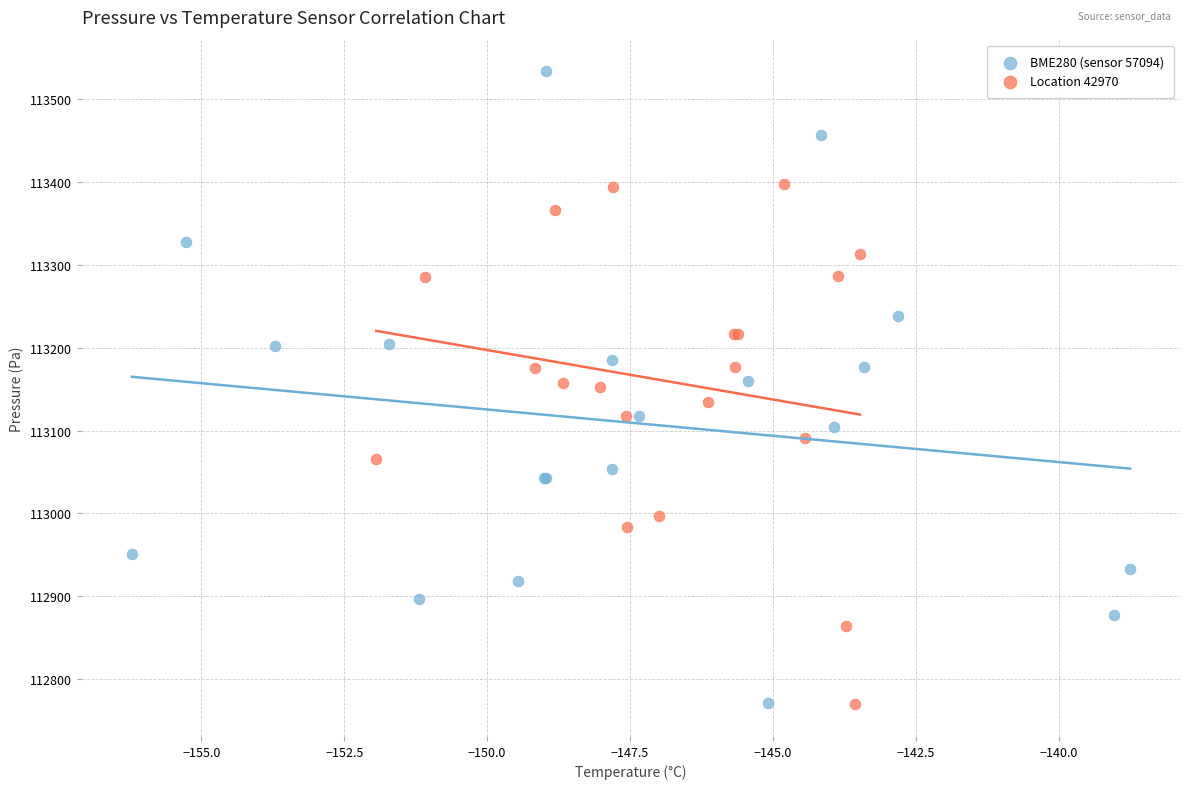

What are all the series names shown in the legend?

BME280 (sensor 57094), Location 42970